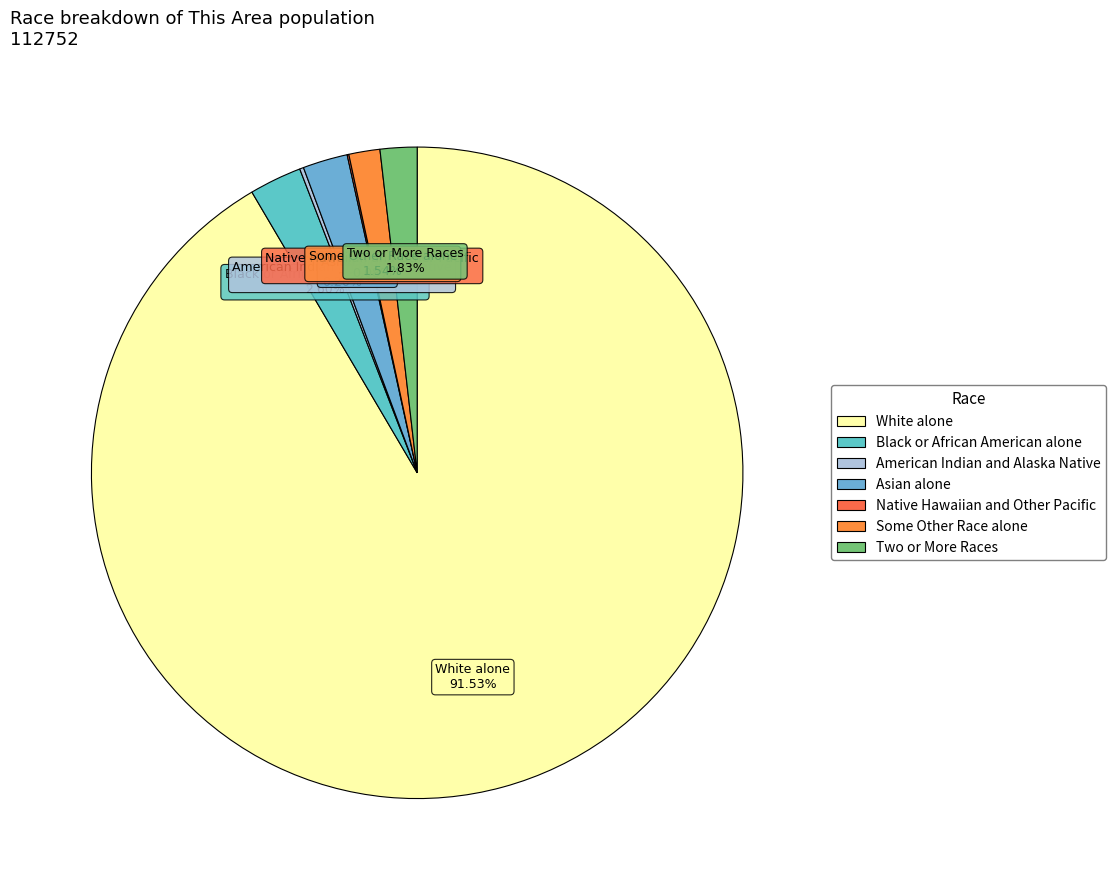

Which slice is the largest?

White alone